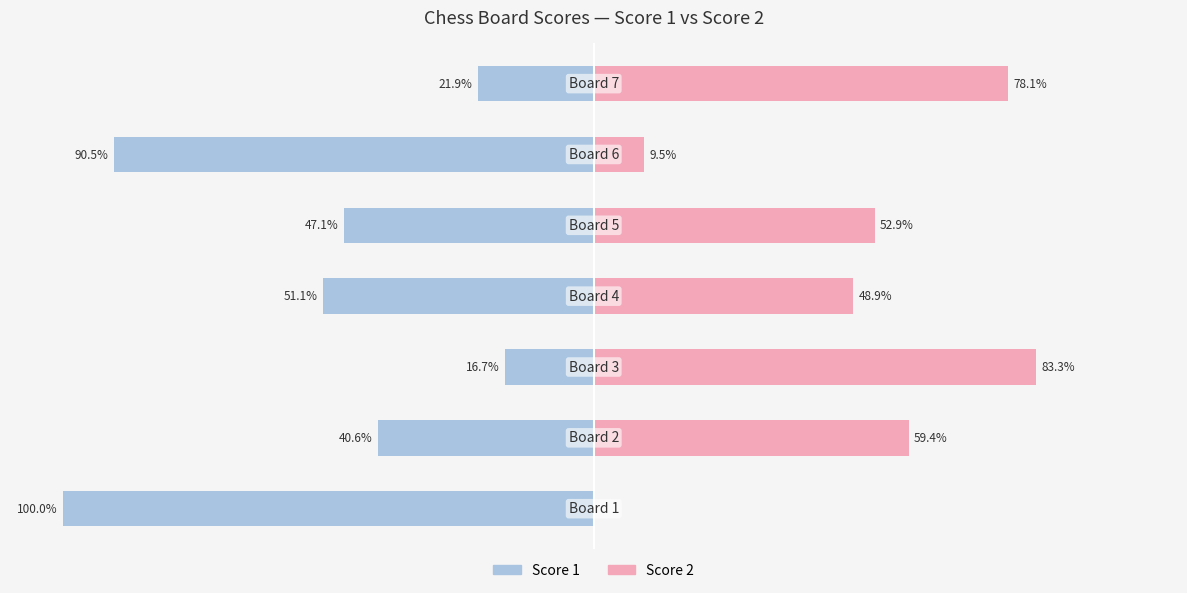

How many bars are there in each group?

2